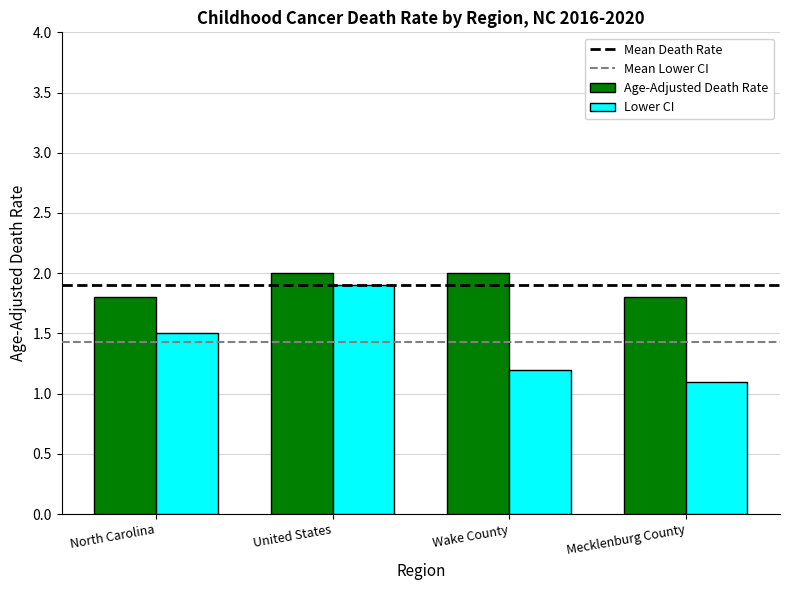

What is the smallest value displayed?

1.1